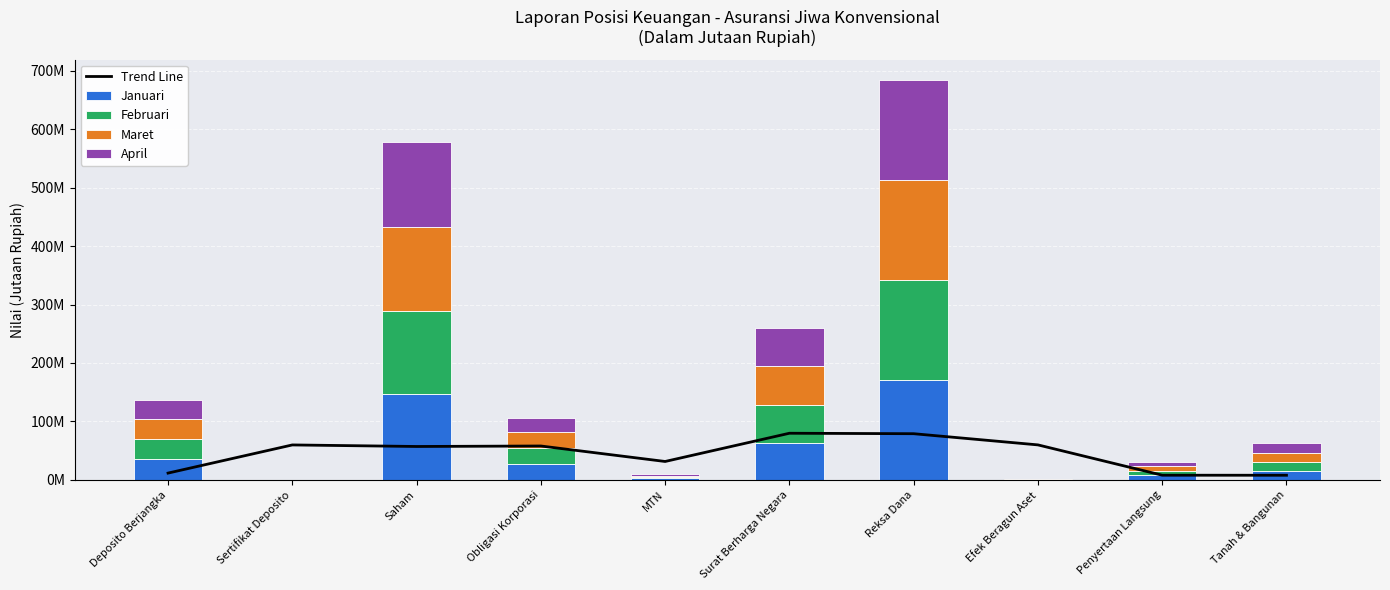

What is the approximate value of Trend Line at Efek Beragun Aset?

59711009.8